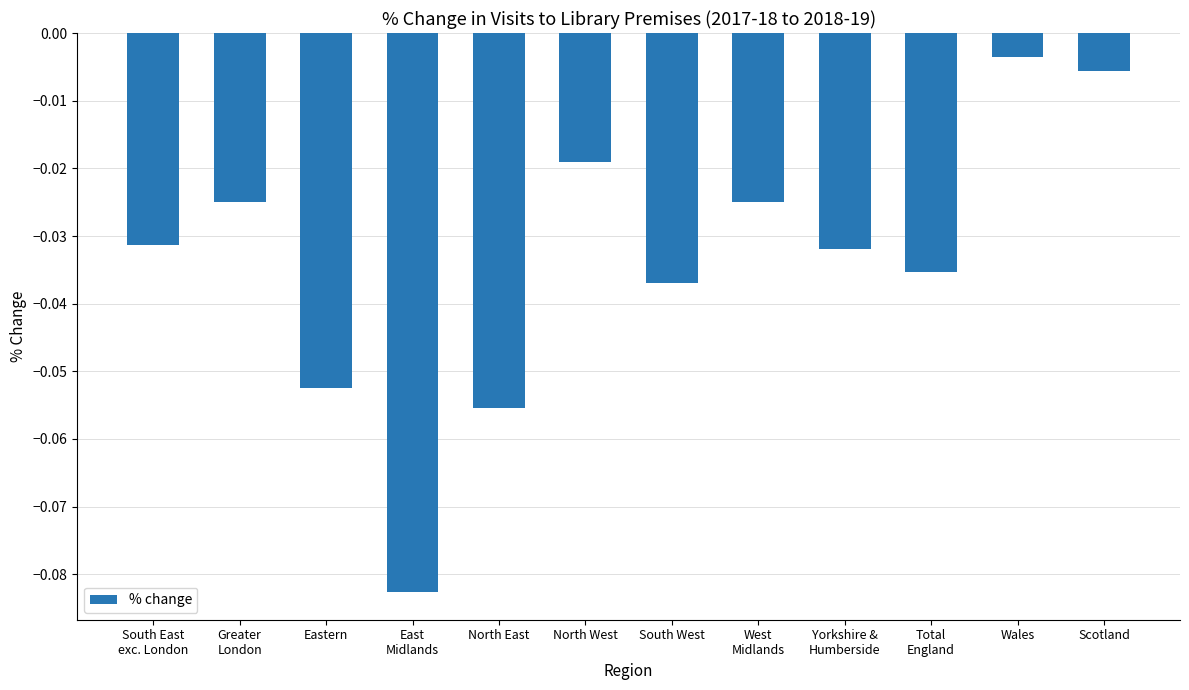

How many bars are there in total?

12